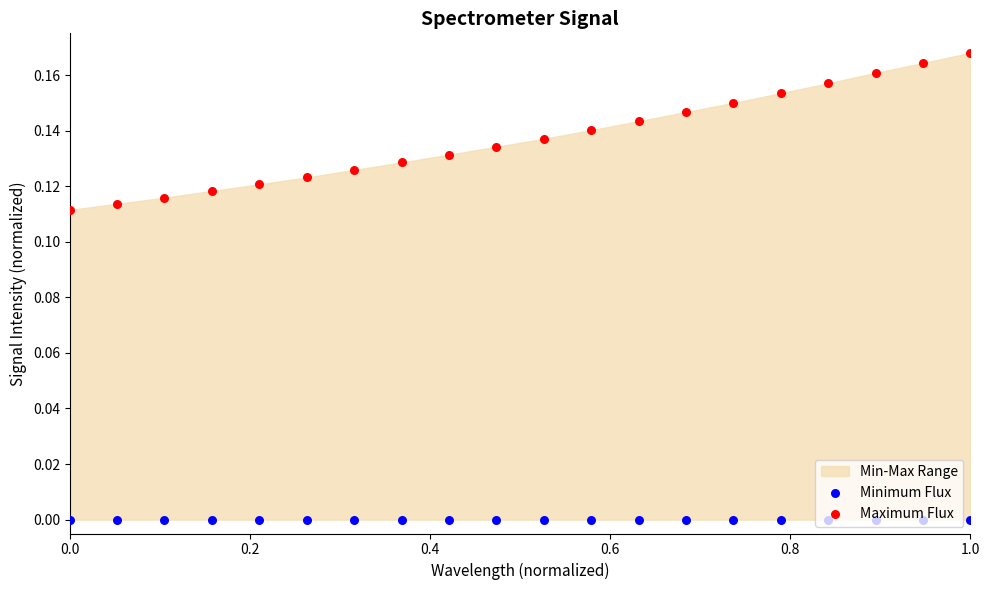

Which series reaches the maximum Y coordinate?

Maximum Flux